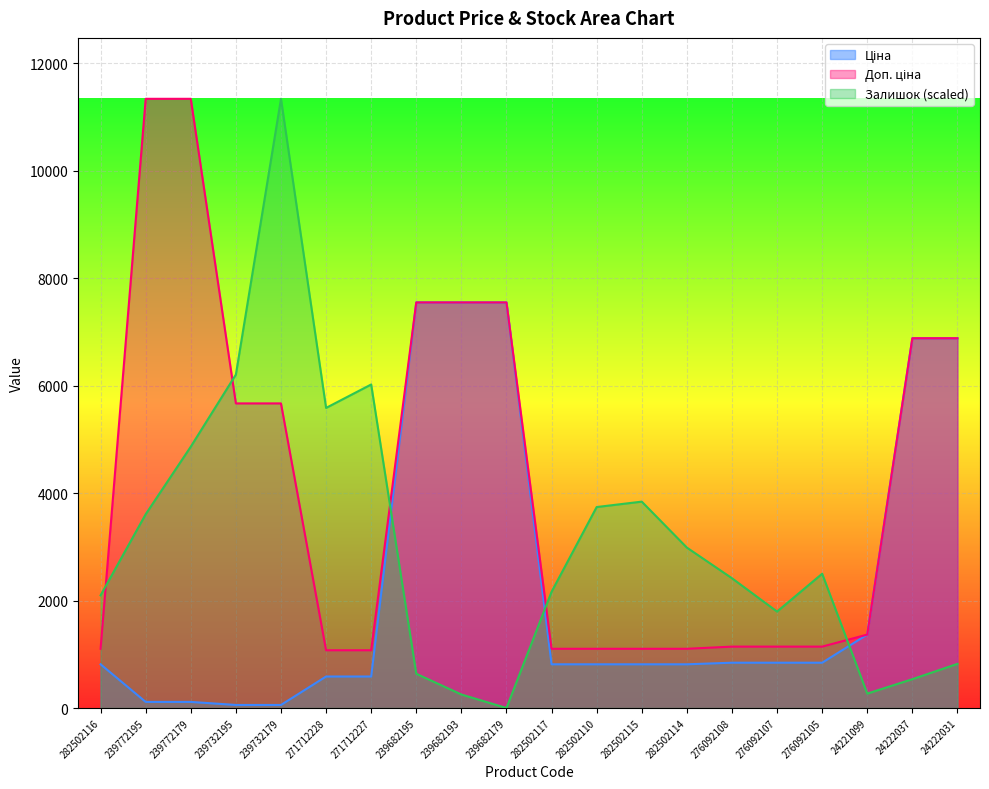

At which category does Залишок reach its first local peak?

239732179